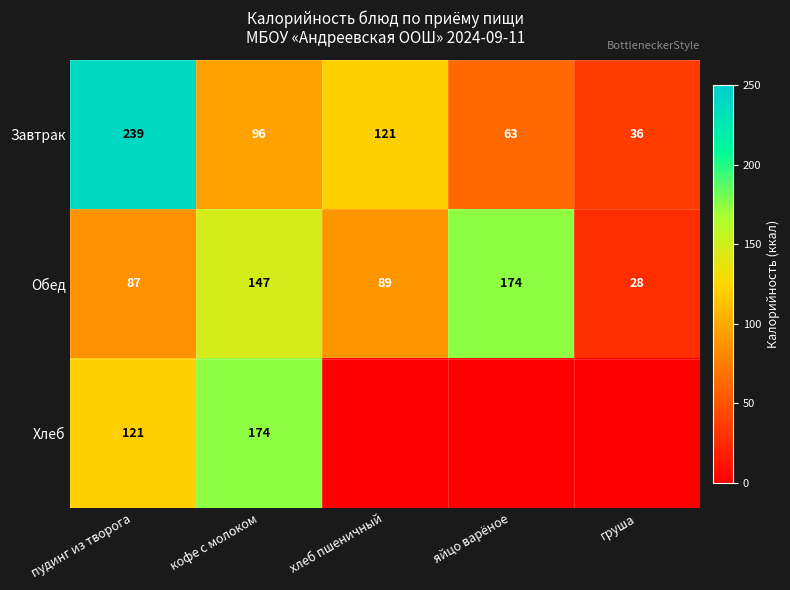

The Обед series shows 89 at хлеб пшеничный. True or false?

True